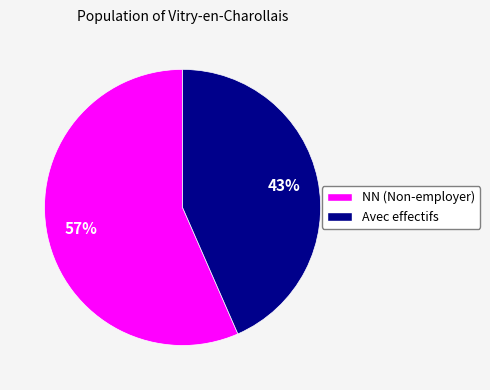

Does any single category account for the majority?

Yes